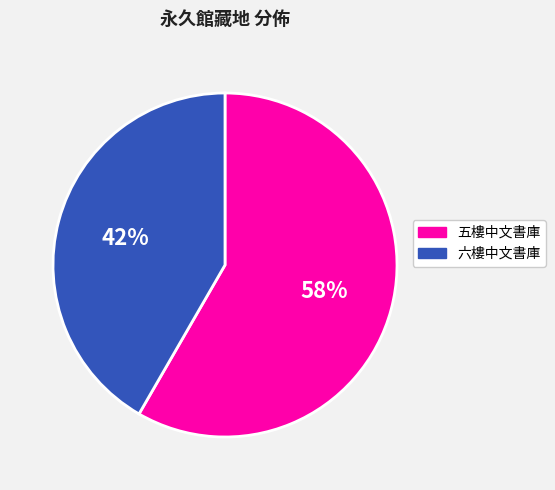

To the nearest percent, what is the combined percentage of 六樓中文書庫 and 五樓中文書庫?

100%